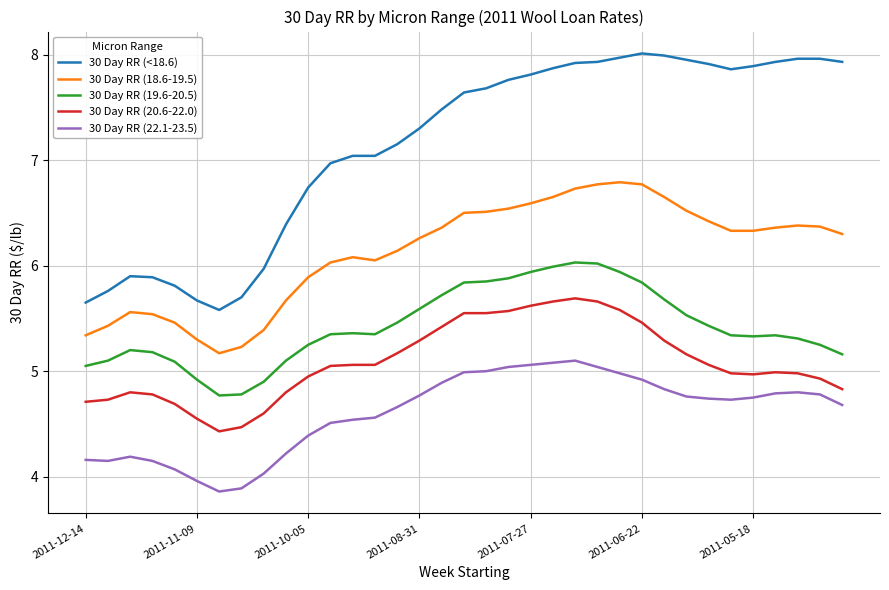

Which series has the largest total across all categories?

30 Day RR (<18.6)